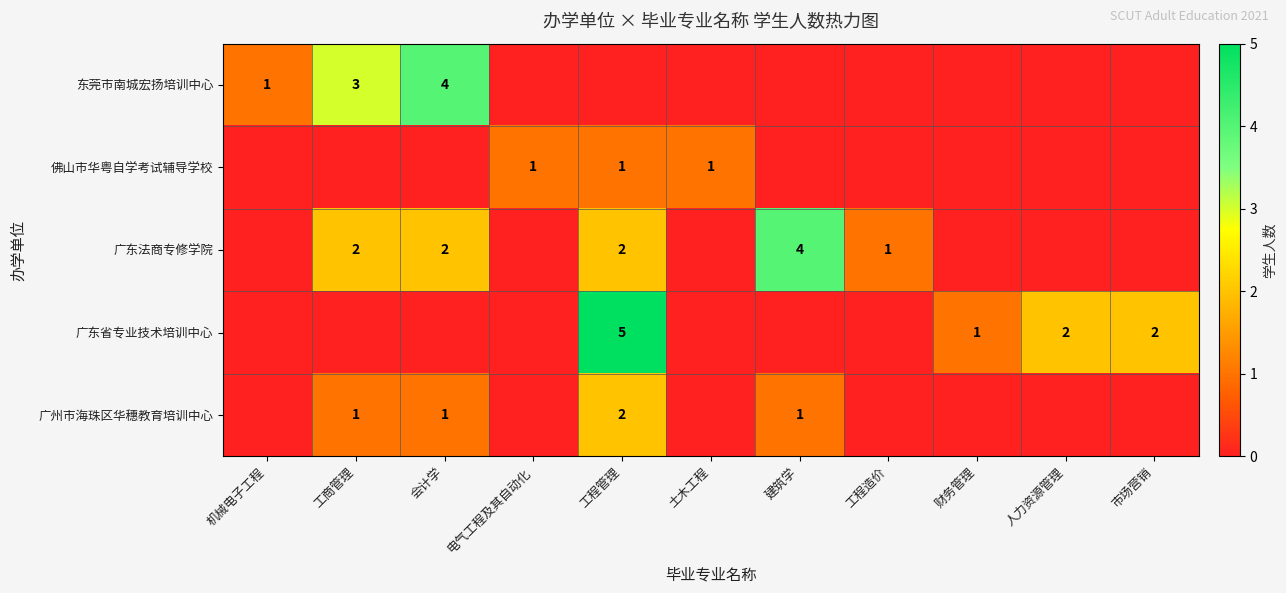

The 东莞市南城宏扬培训中心 series shows 4 at 会计学. True or false?

True